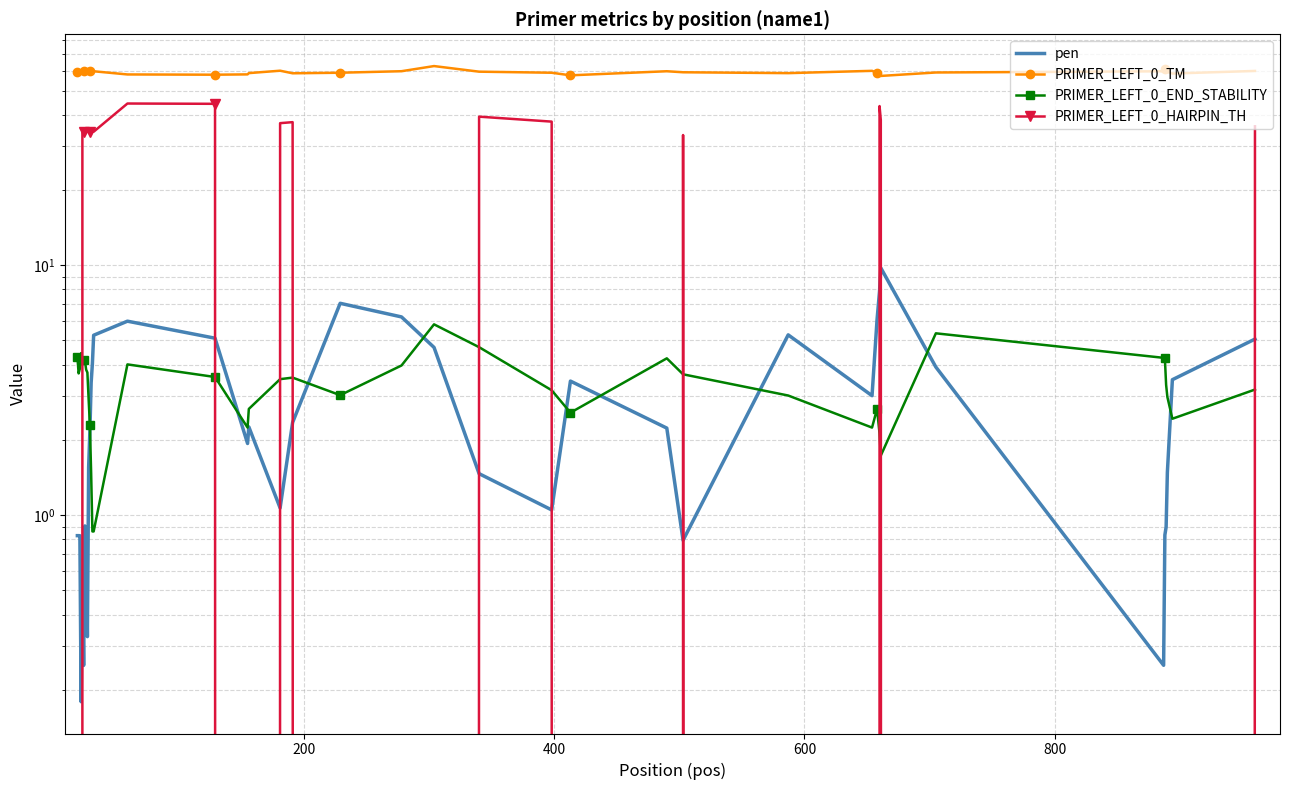

Which series changed the most between 600 and 16?

PRIMER_LEFT_0_END_STABILITY